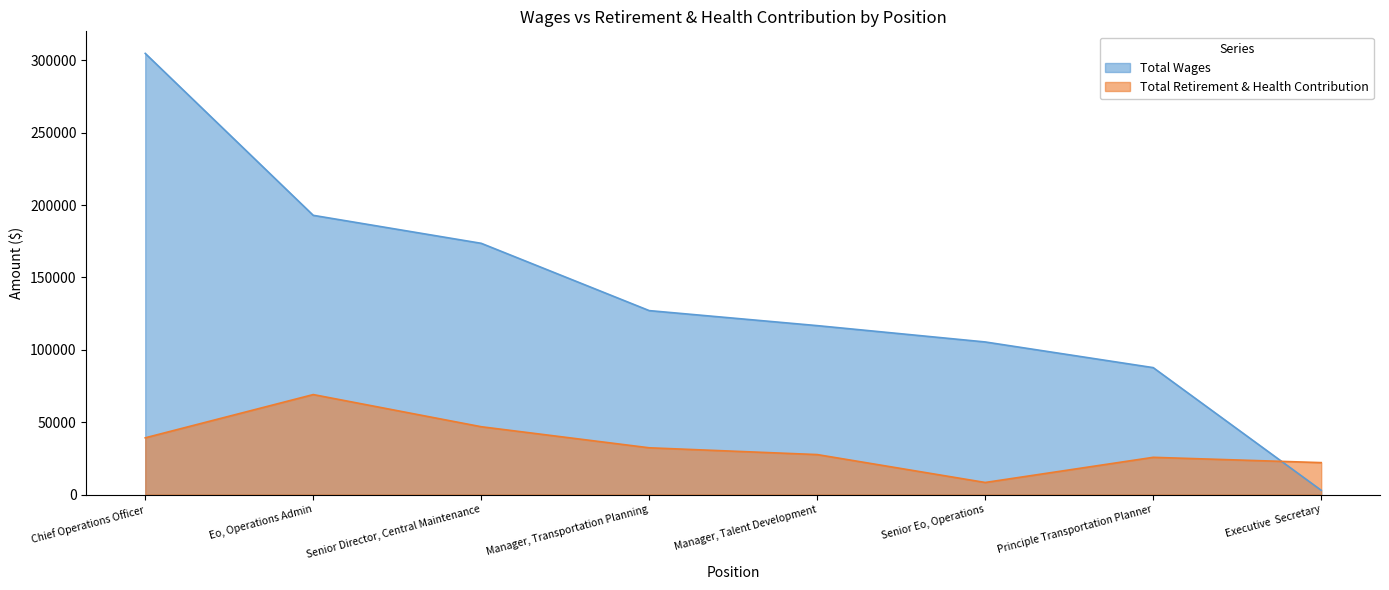

Where is the first local maximum for Total Retirement & Health Contribution?

Eo, Operations Admin